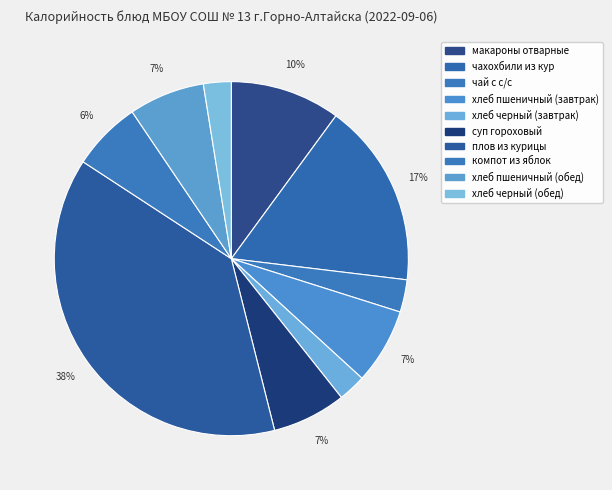

Which category has the biggest portion of the pie?

плов из курицы